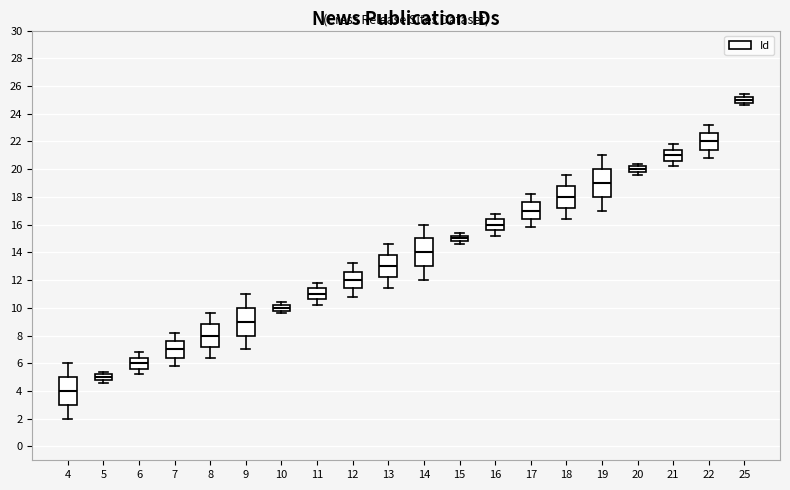

Which box's median line is the highest?

25